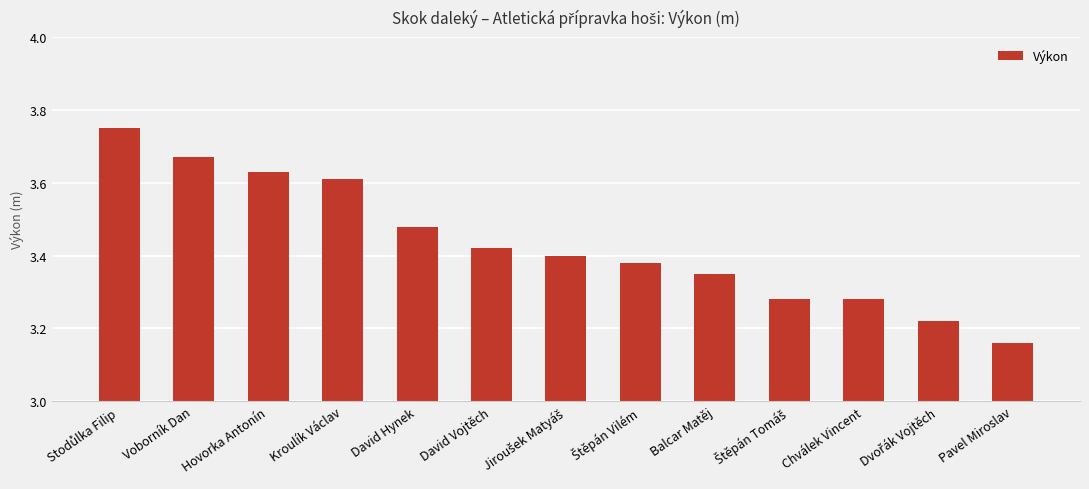

What position from the left is Chválek Vincent?

11